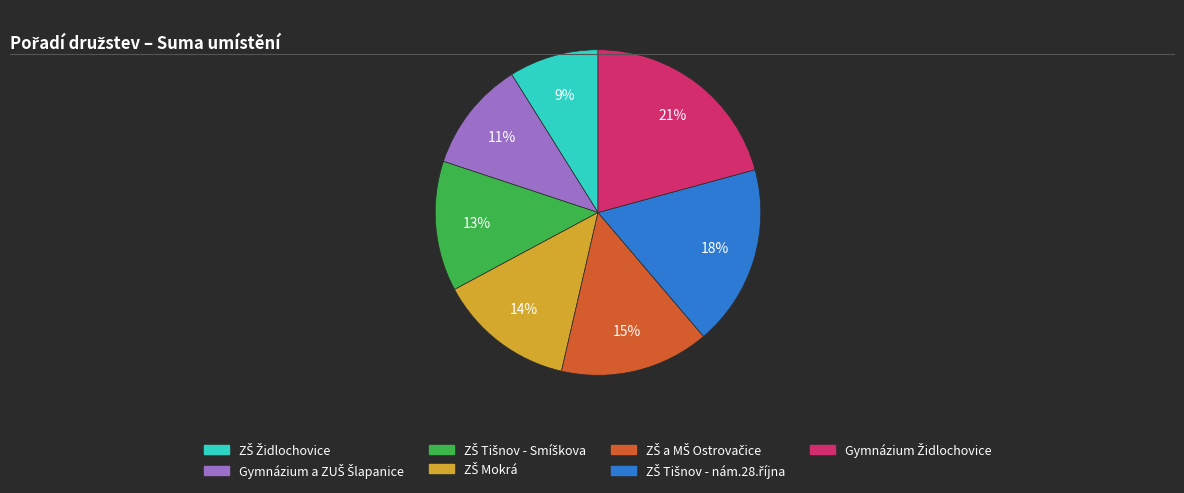

Is there any slice that represents more than half of the pie?

No